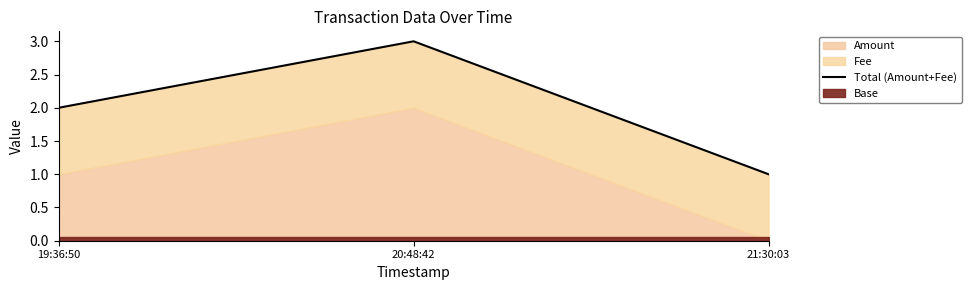

Reading left to right, transcribe all the data shown in this chart.

2	3	1